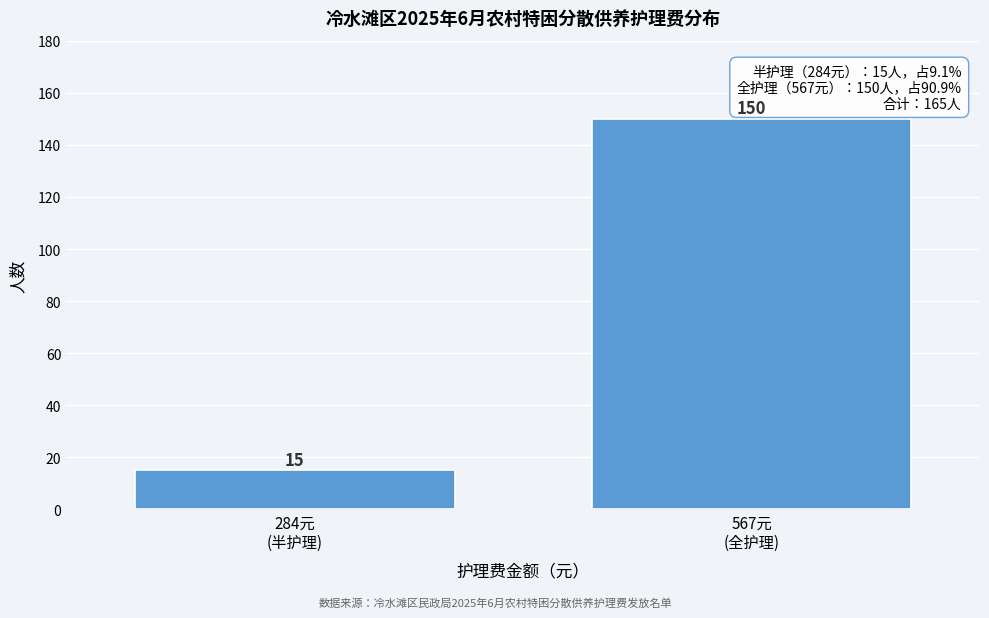

Reading right to left, extract all data points from this chart.

150	15